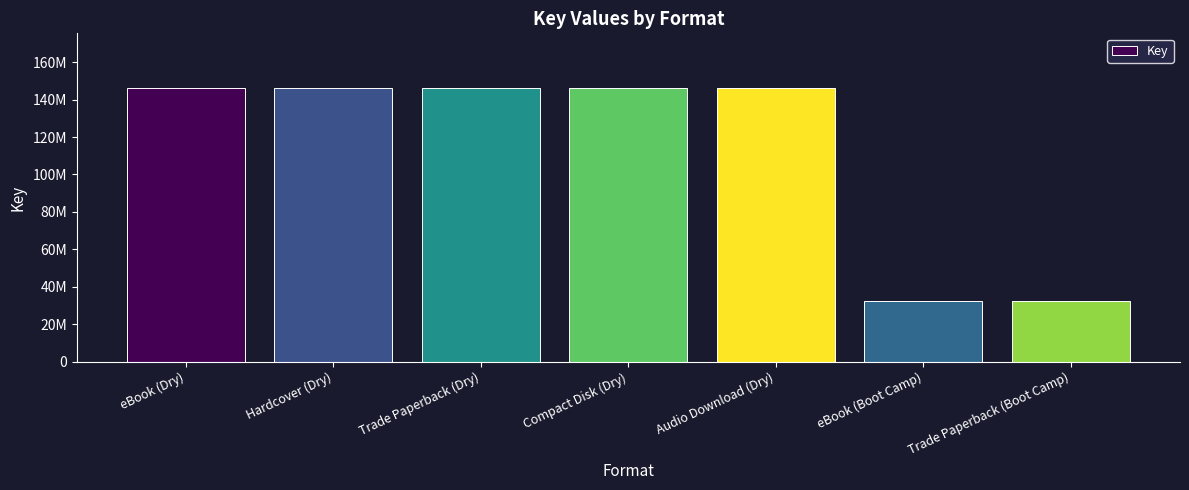

What is the smallest value displayed?

32563824